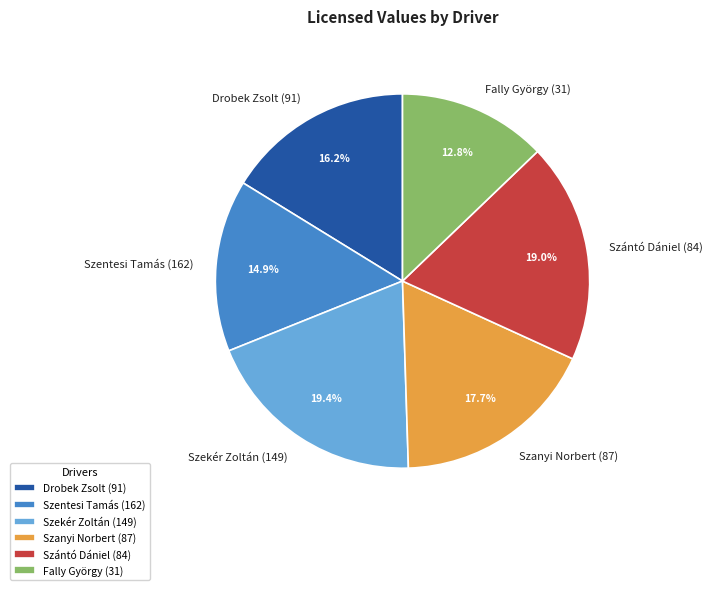

Is the sum of Szentesi Tamás (162) and Szekér Zoltán (149) greater than half?

No